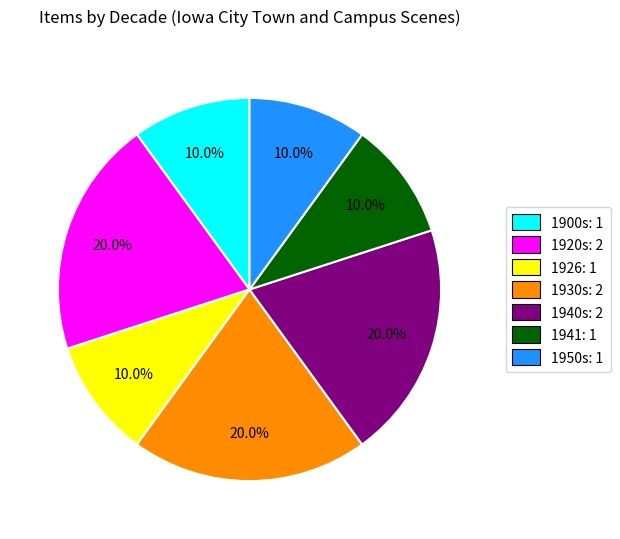

To the nearest percent, what is the difference between the 1920s and 1941 slice percentages?

10%